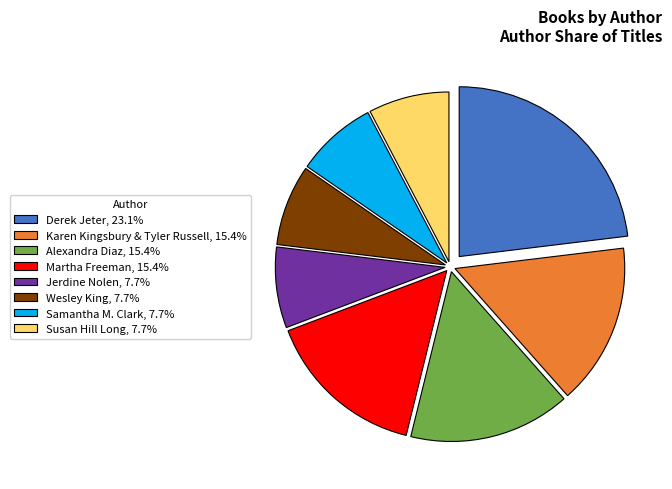

Do Alexandra Diaz, 15.4% and Susan Hill Long, 7.7% together represent more than half of the pie?

No